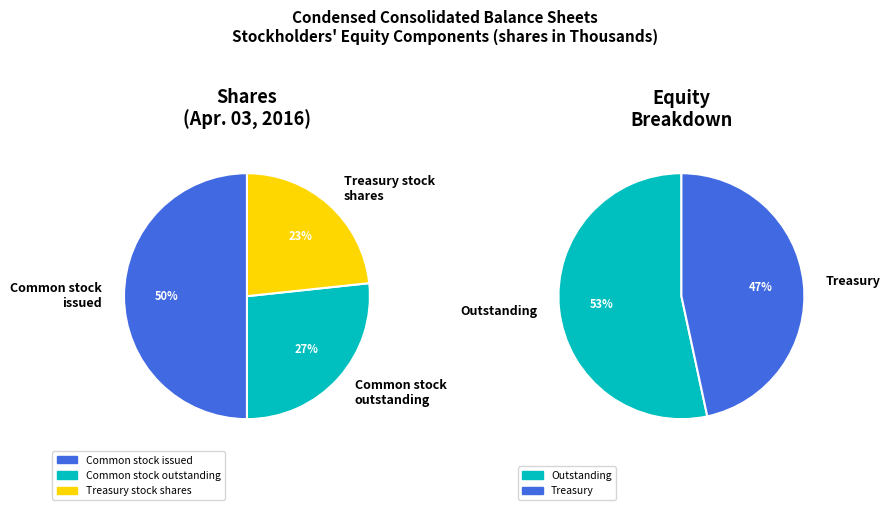

Is Common stock, shares issued the majority of the pie?

No